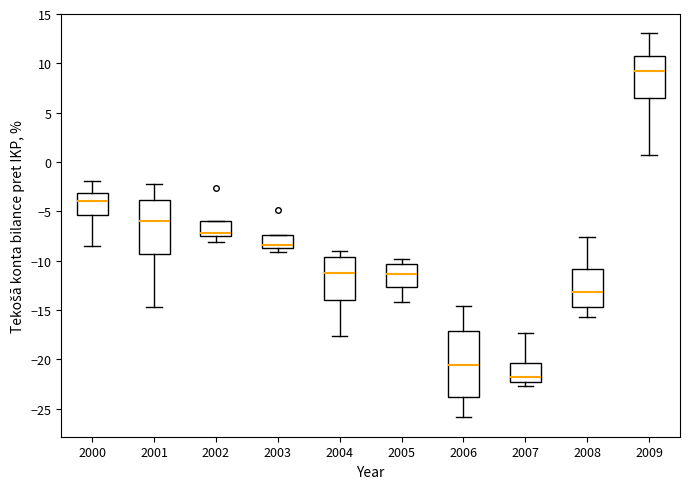

Reading left to right, transcribe this box plot: for each box, give where its median line is, the range the box spans, and where its two whiskers end, as read against the y-axis. The values are not printed on the chart, so give them approximately, as read against the axis.

2000: median -4.0, box -5.5 to -3.0, whiskers -8.5 to -2.0
2001: median -6.0, box -9.5 to -4.0, whiskers -14.5 to -2.0
2002: median -7.0, box -7.5 to -6.0, whiskers -8.0 to -6.0
2003: median -8.5 (just above the box's lower edge), box -8.5 to -7.5, whiskers -9.0 to -7.5
2004: median -11.5, box -14.0 to -9.5, whiskers -17.5 to -9.0
2005: median -11.5, box -12.5 to -10.5, whiskers -14.0 to -10.0
2006: median -20.5, box -24.0 to -17.0, whiskers -26.0 to -14.5
2007: median -22.0, box -22.5 to -20.5, whiskers -22.5 (just below the box's lower edge) to -17.5
2008: median -13.0, box -14.5 to -11.0, whiskers -15.5 to -7.5
2009: median 9.0, box 6.5 to 11.0, whiskers 0.5 to 13.0